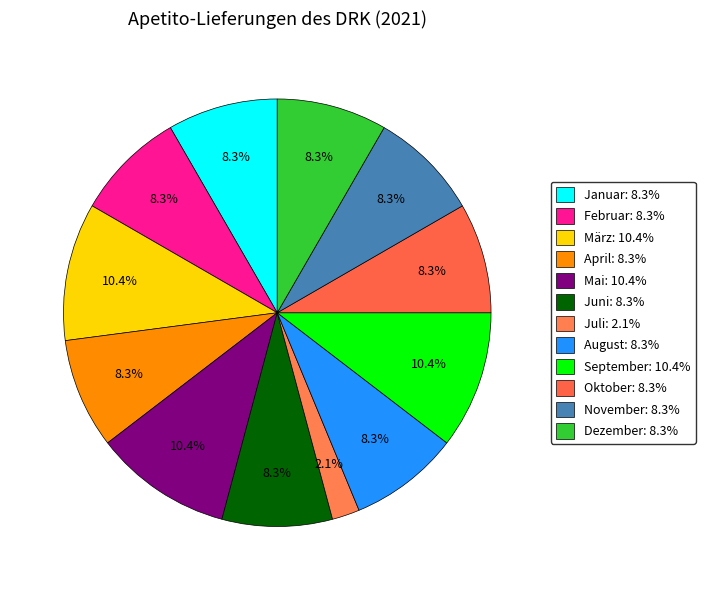

To the nearest percent, what portion does Juni represent?

8%